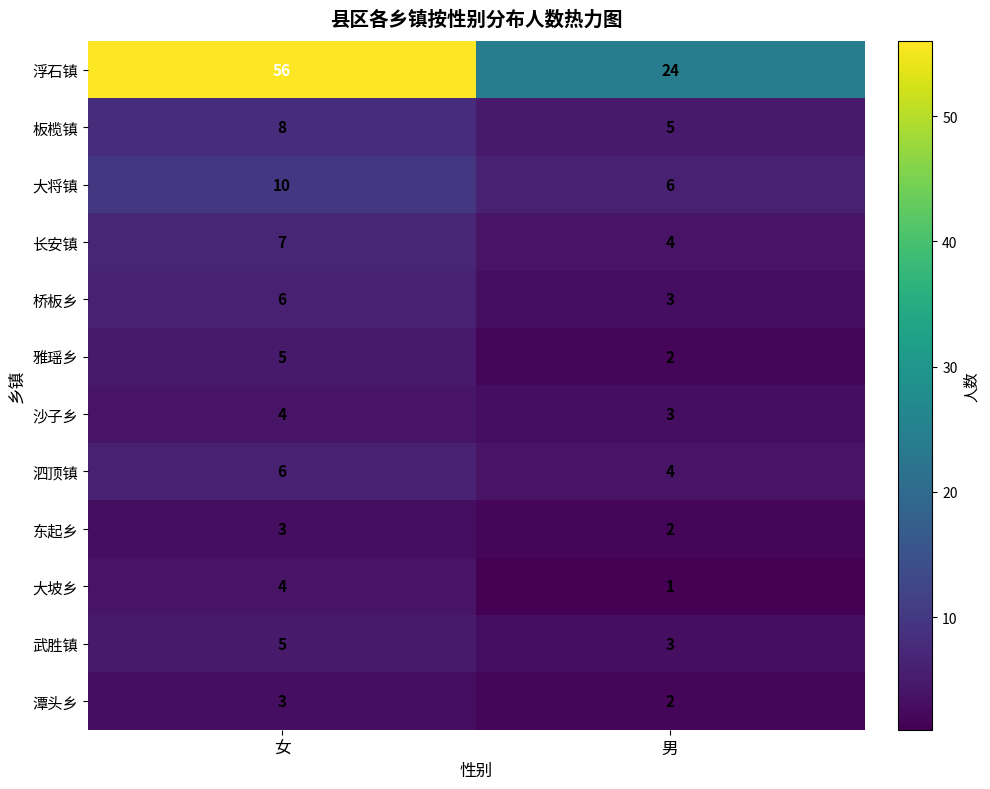

What is the difference between the maximum and minimum values in the 长安镇 series?

3